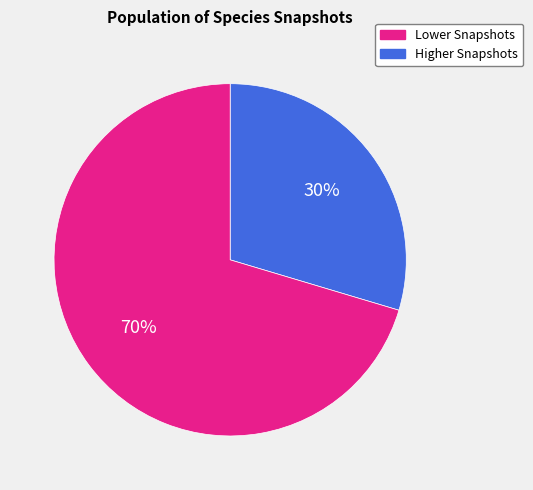

Which category has the smallest portion of the pie?

Lower Snapshots